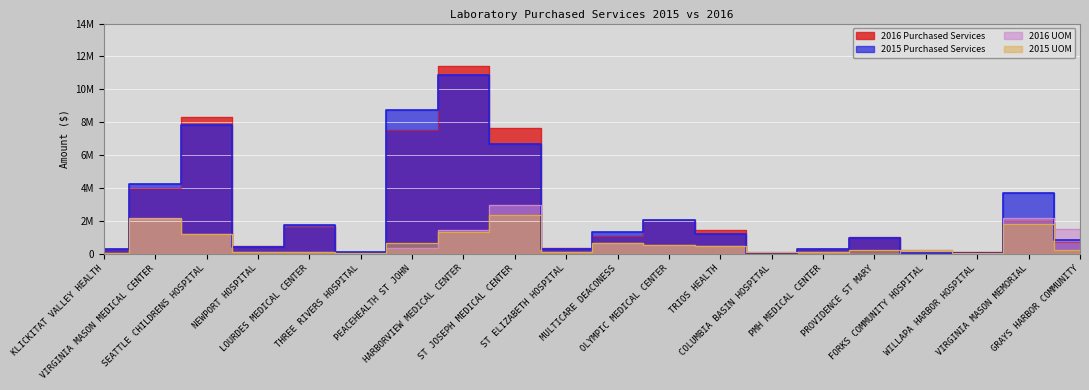

Where does the 2015 Purchased Services series first go above 1226598?

VIRGINIA MASON MEDICAL CENTER